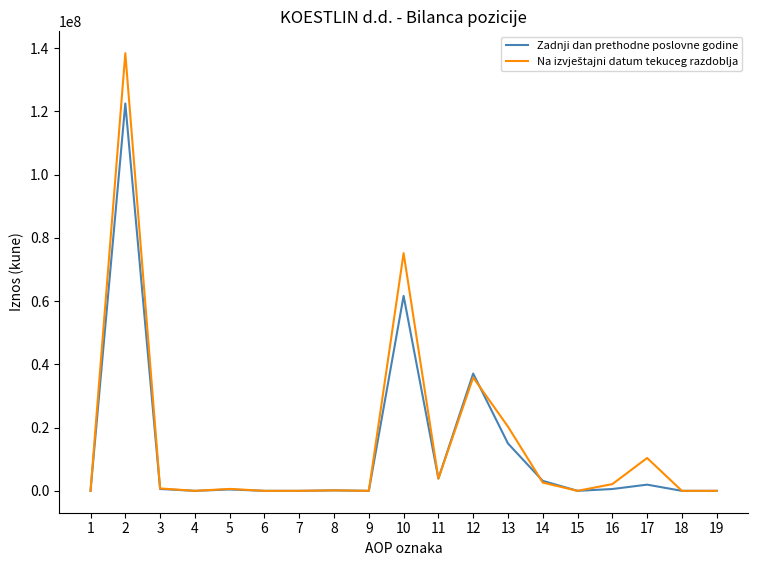

Does the chart display data point markers on the line(s)?

No